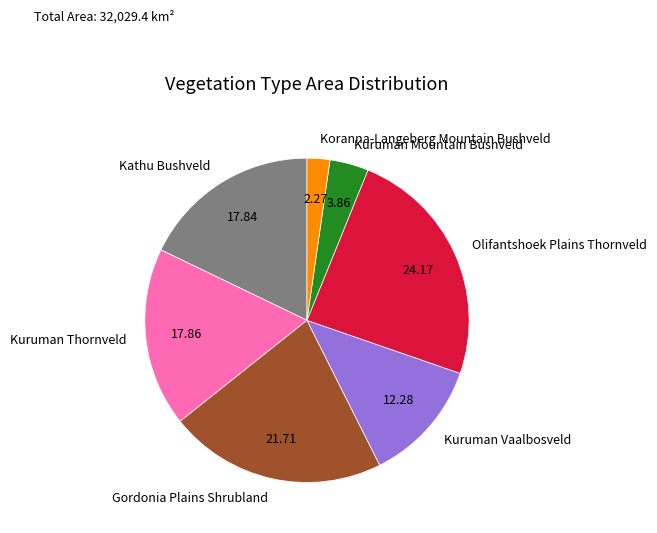

Which has a higher value, Olifantshoek Plains Thornveld or Kuruman Mountain Bushveld?

Olifantshoek Plains Thornveld